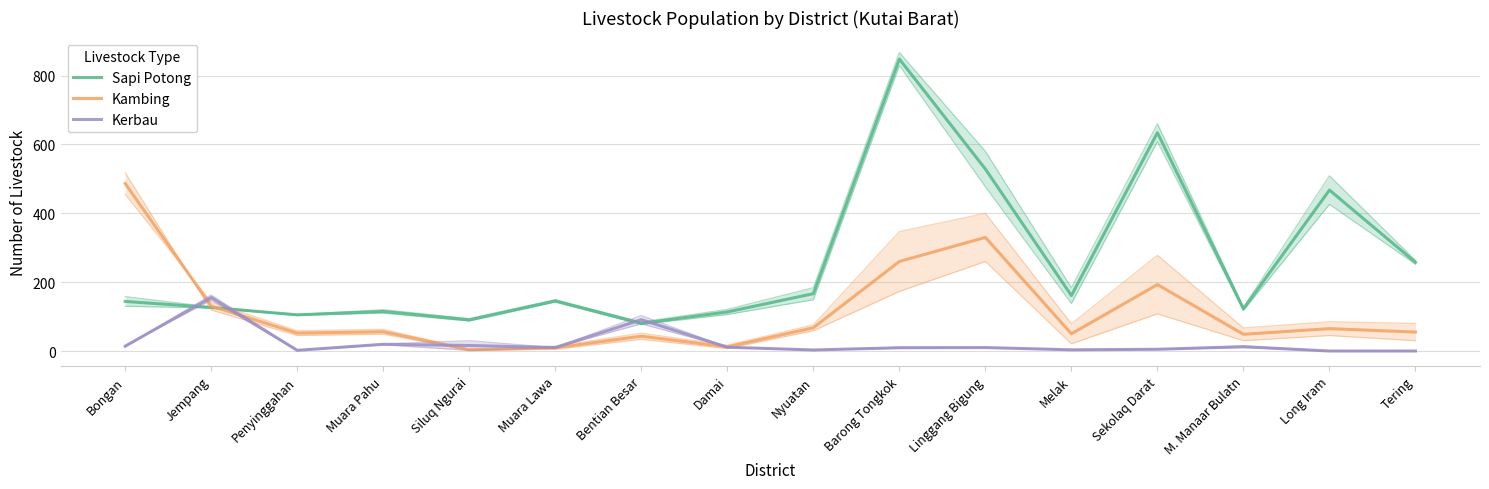

What is the total value across all series at Bongan?

644.5